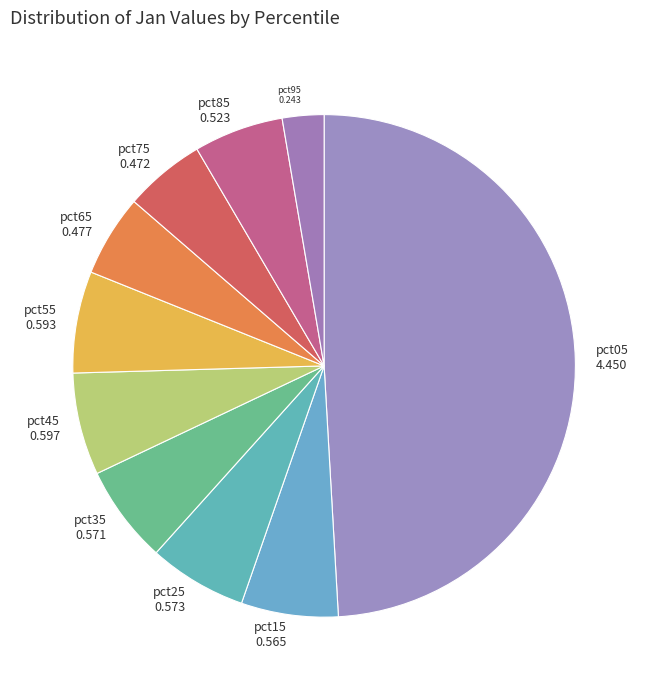

Is it true that pct55 is 16% of the pie?

False